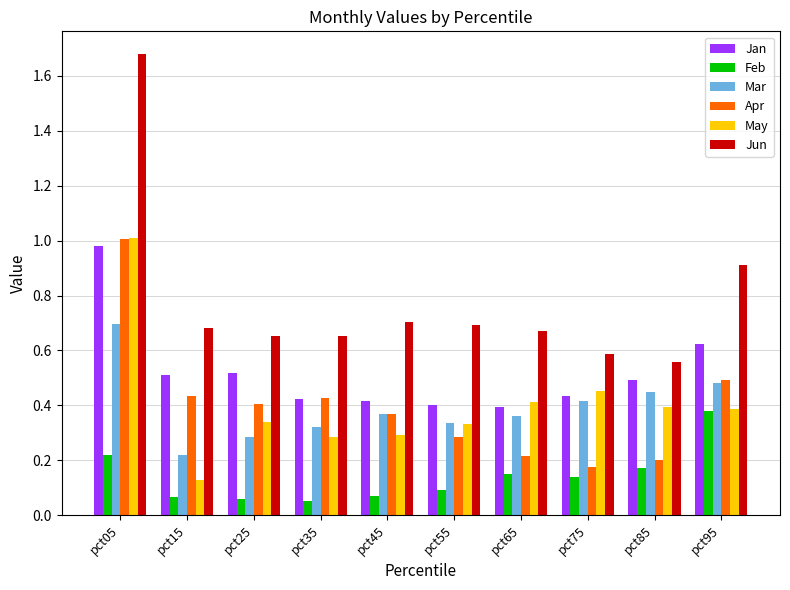

Which series has the largest total across all categories?

Jun